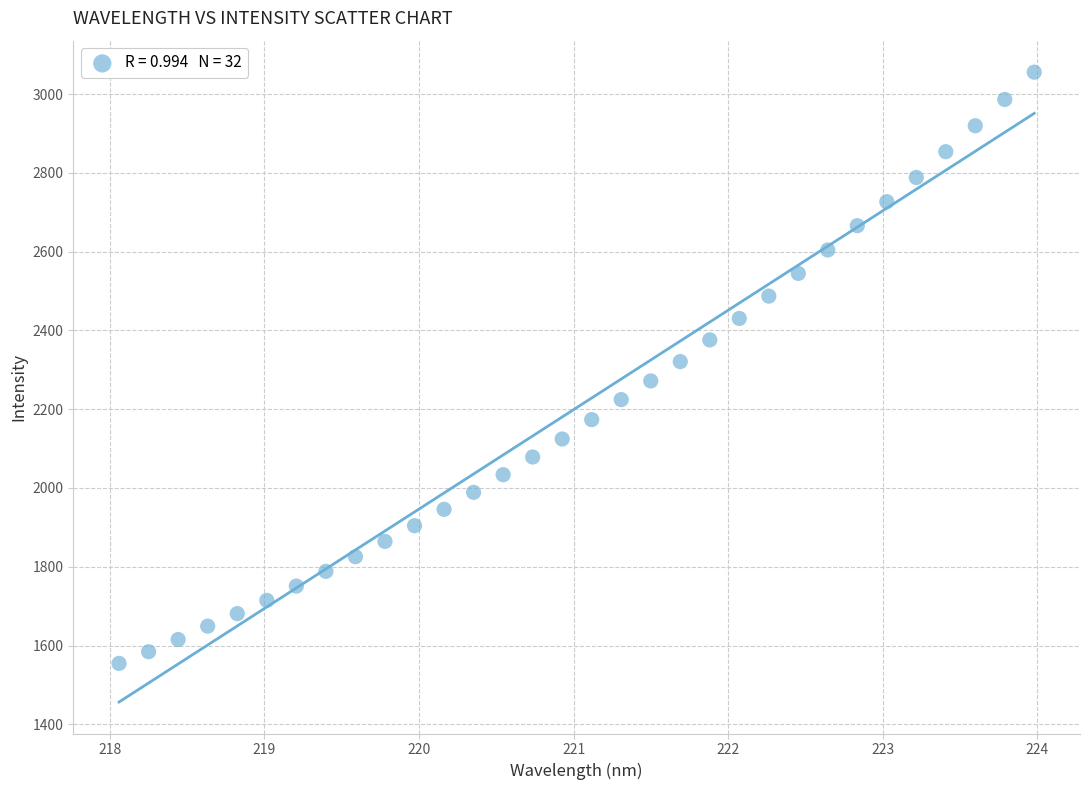

What is the range of X values (max minus min)?

5.9